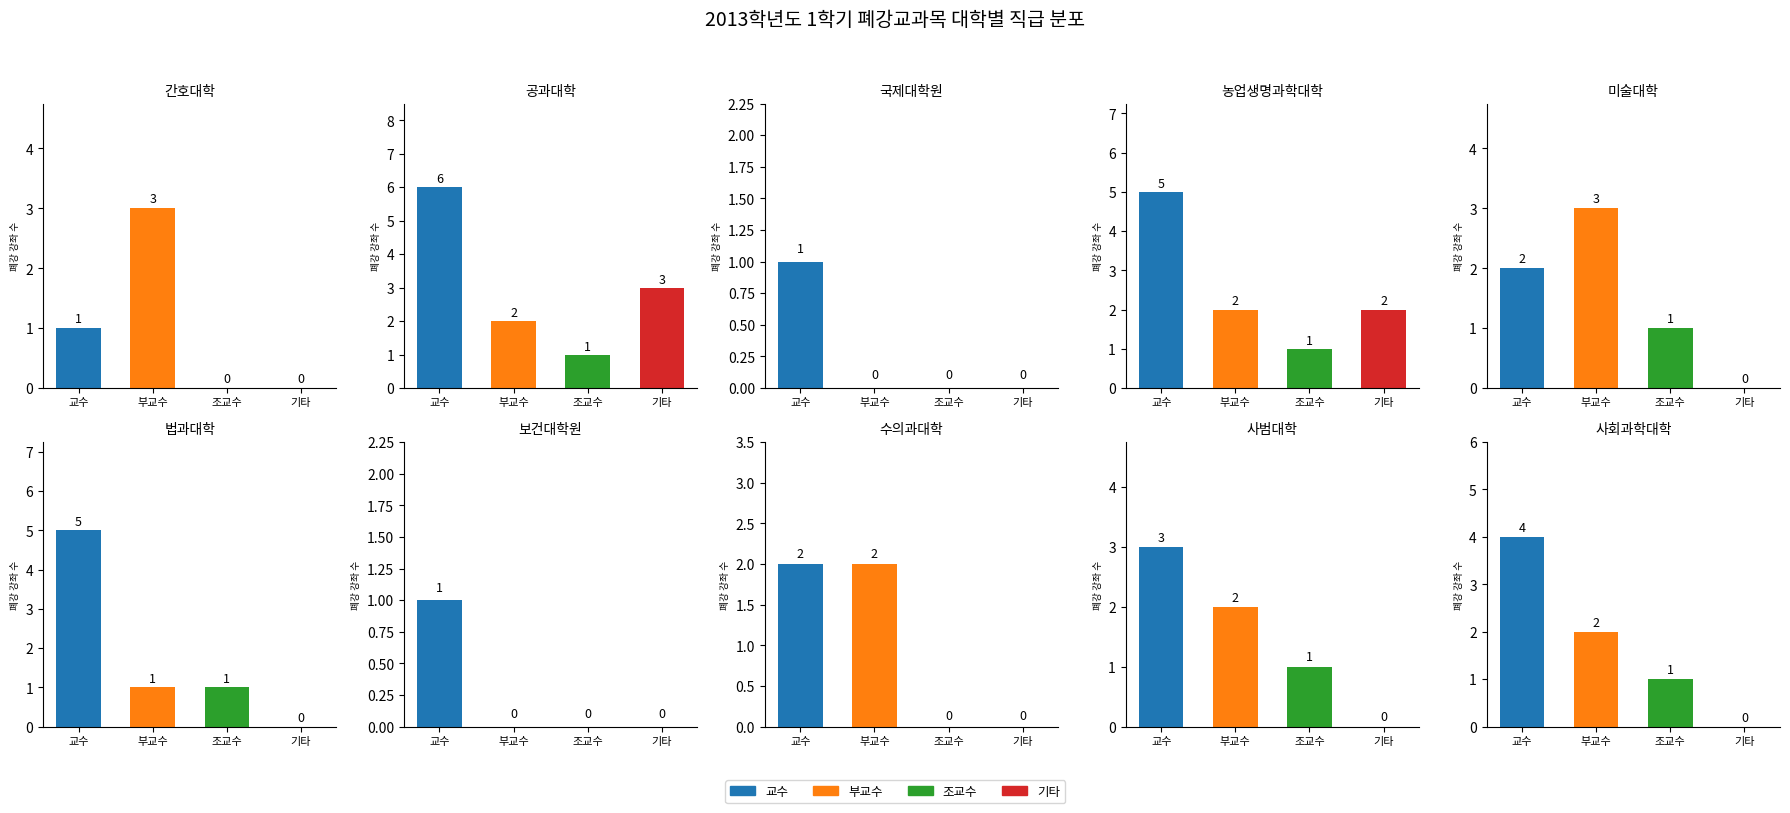

Is the value of 교수 at 0 greater than the value of 조교수 at 8?

No